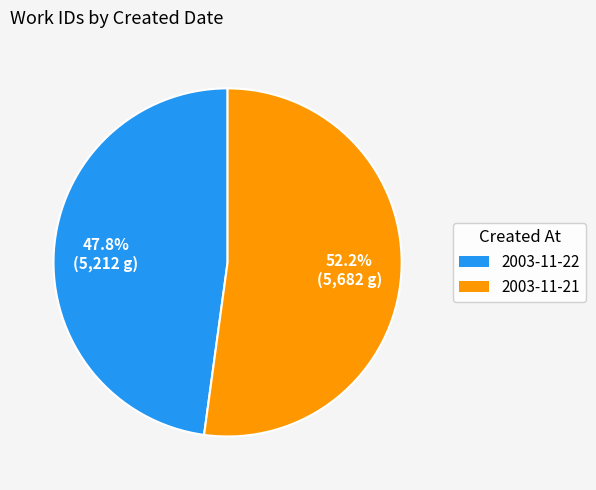

How many segments does this pie chart have?

2